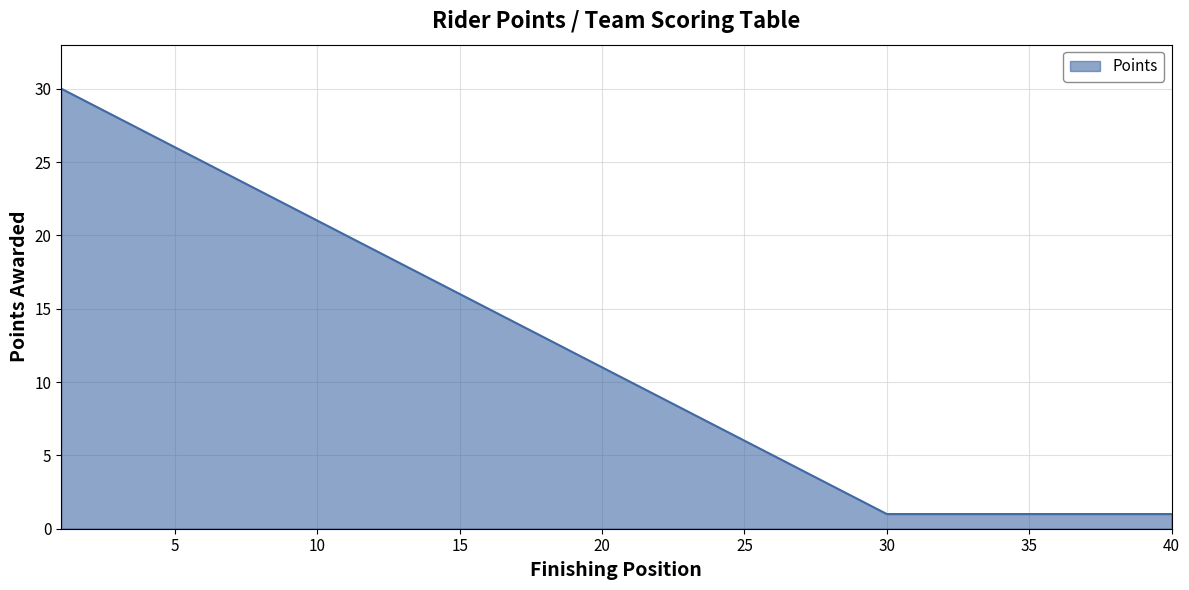

What is the greatest value displayed?

30